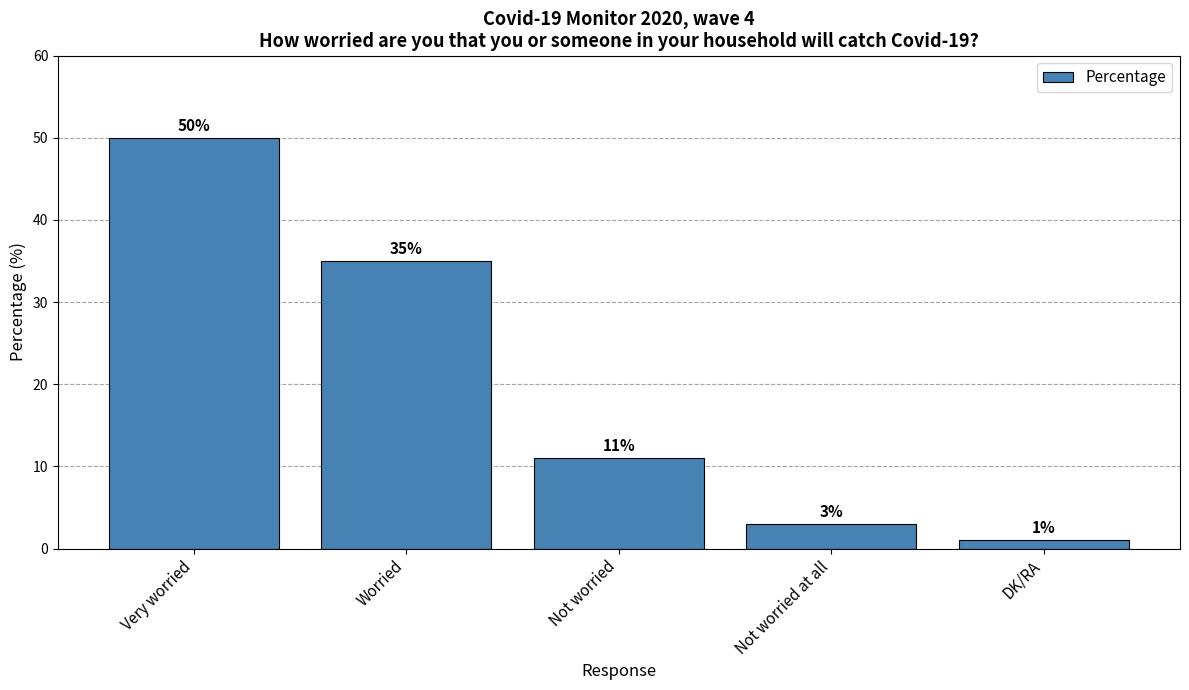

At which label does the data first exceed 11?

Very worried